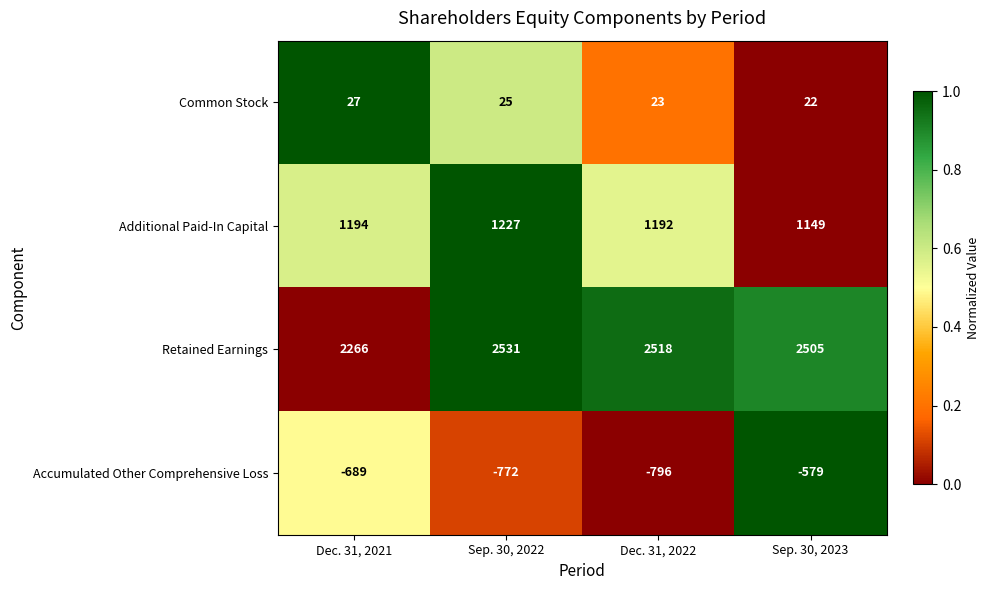

What is the difference between the second highest and second lowest values in the Accumulated Other Comprehensive Loss series?

83